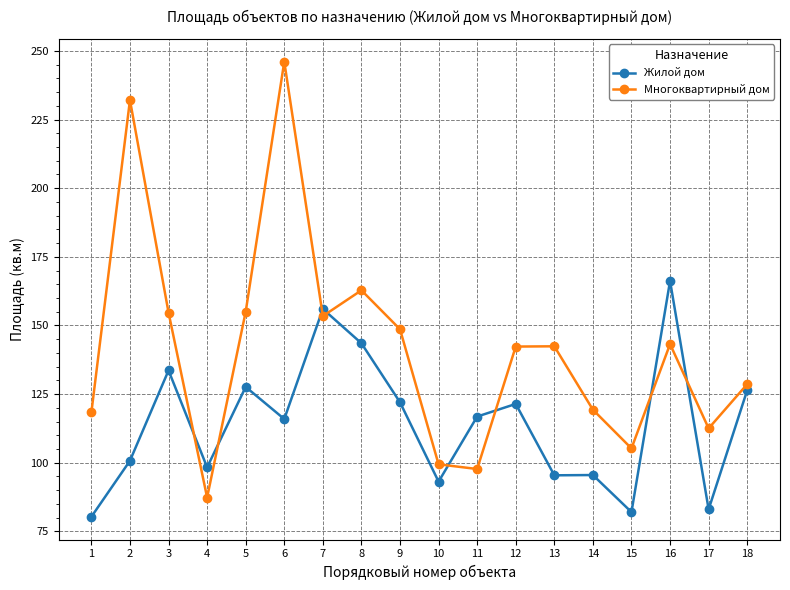

At 7, list the series in order from smallest to largest.

Многоквартирный дом, Жилой дом